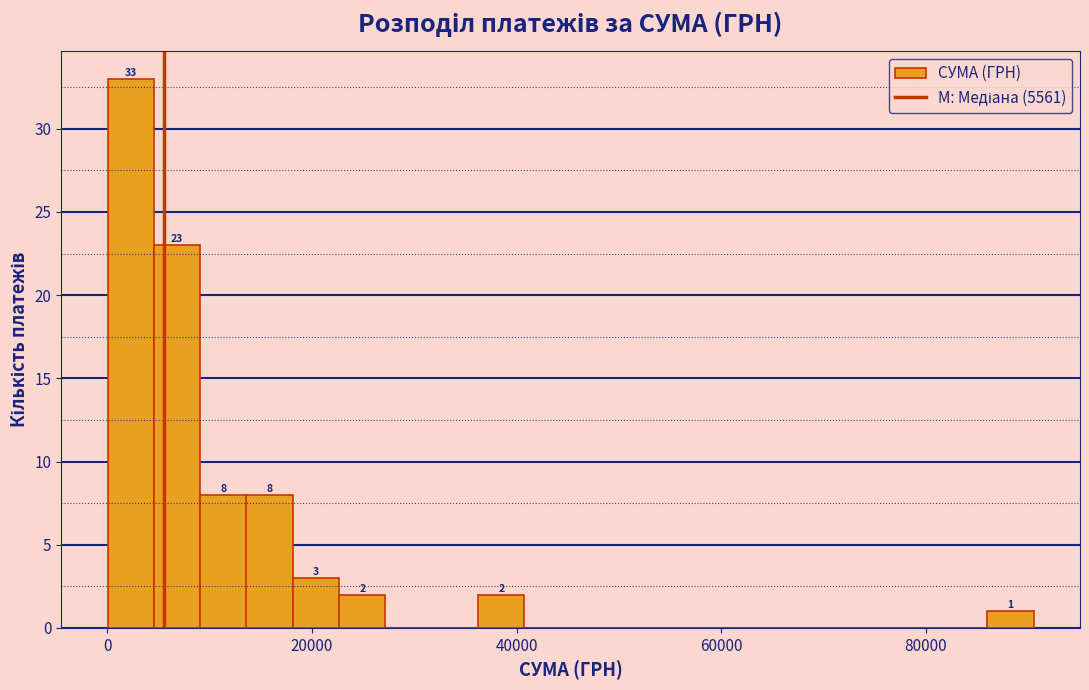

Around what value on the x-axis is the tallest bar? Give the approximate position of its centre, as read against the axis.

2000